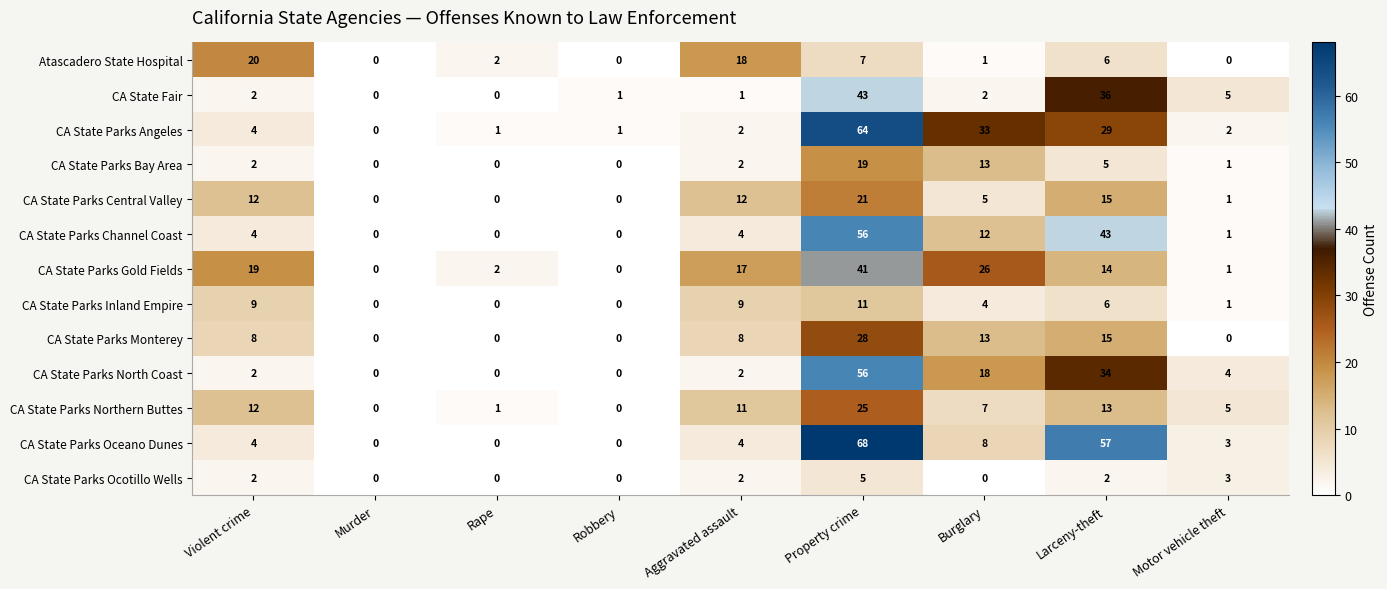

Between Murder and Larceny-theft, which series saw the biggest shift?

CA State Parks Oceano Dunes